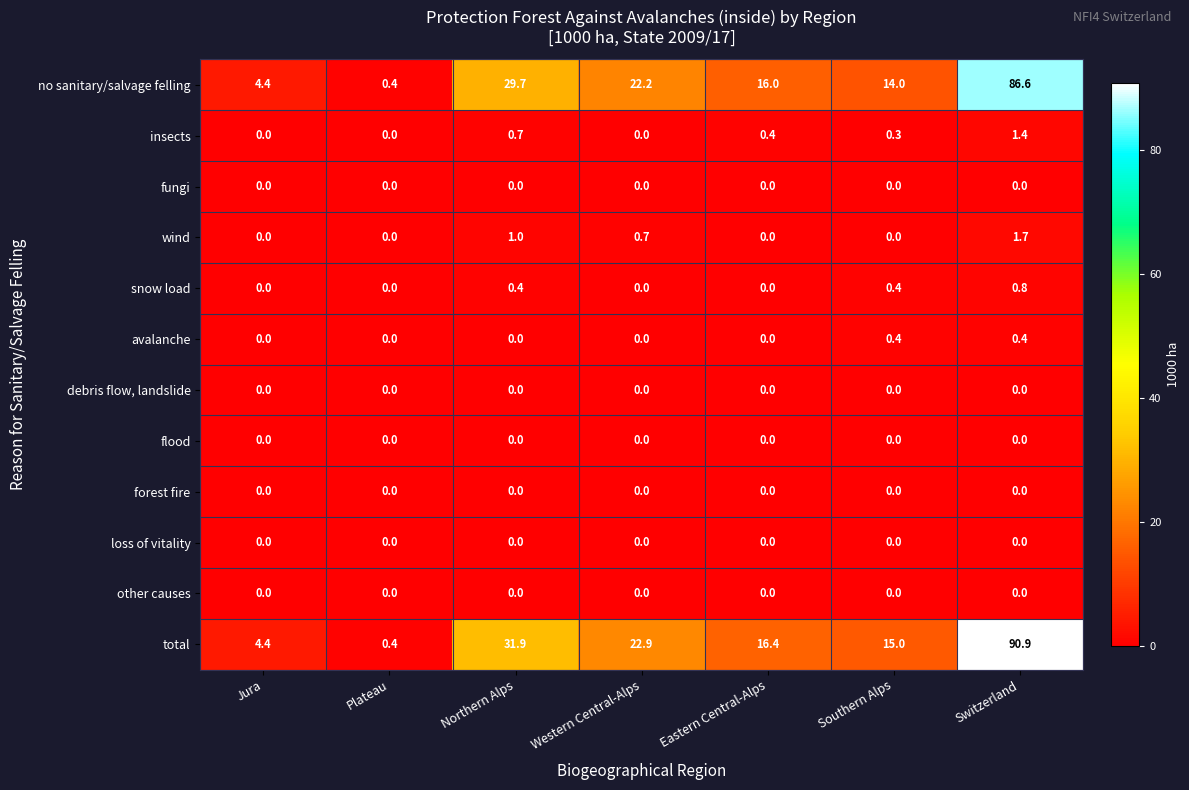

Is it true that other causes equals 0.0 at Western Central-Alps?

True